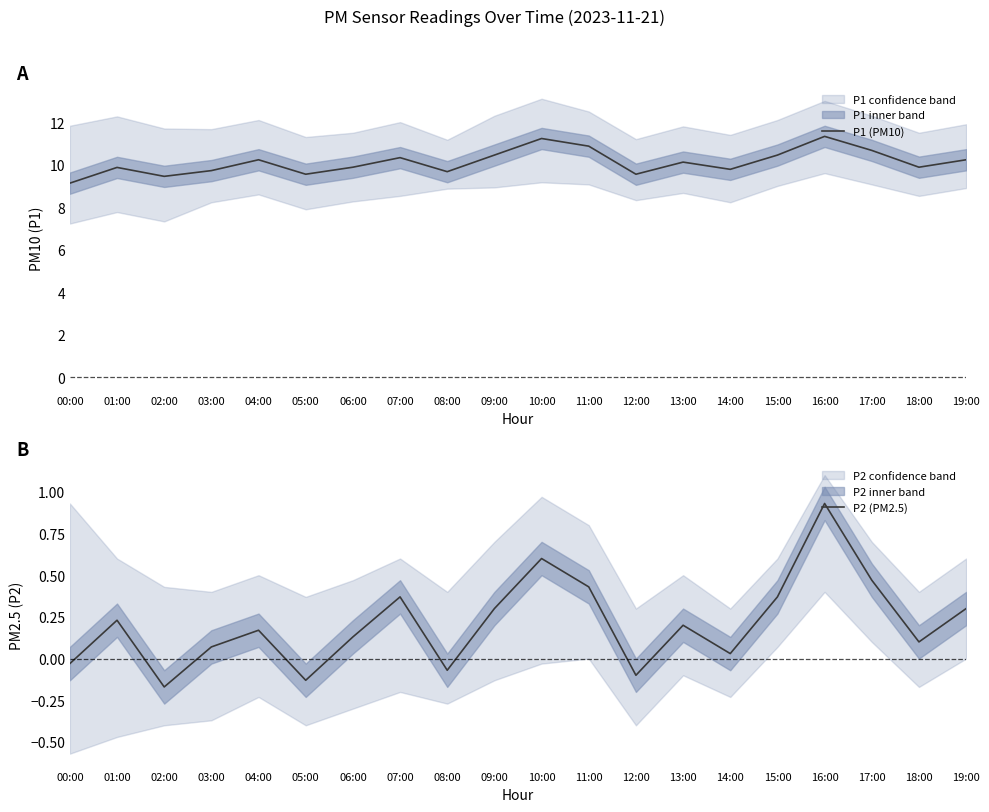

What is the label of the 2nd point from the right?

18:00